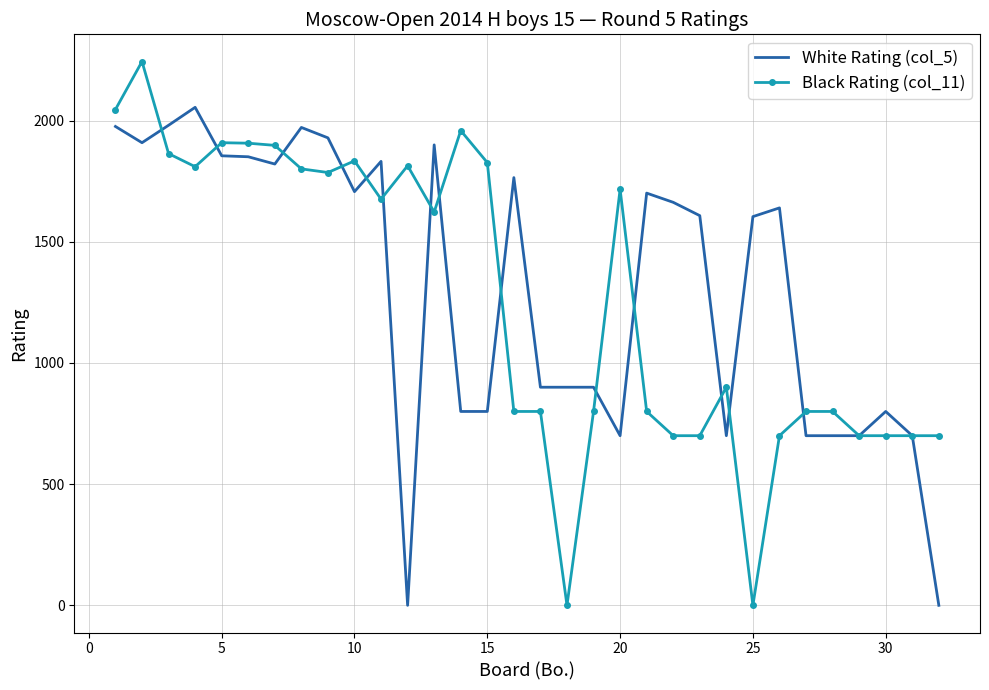

Which series has the largest range (max minus min)?

Black Rating (col_11)